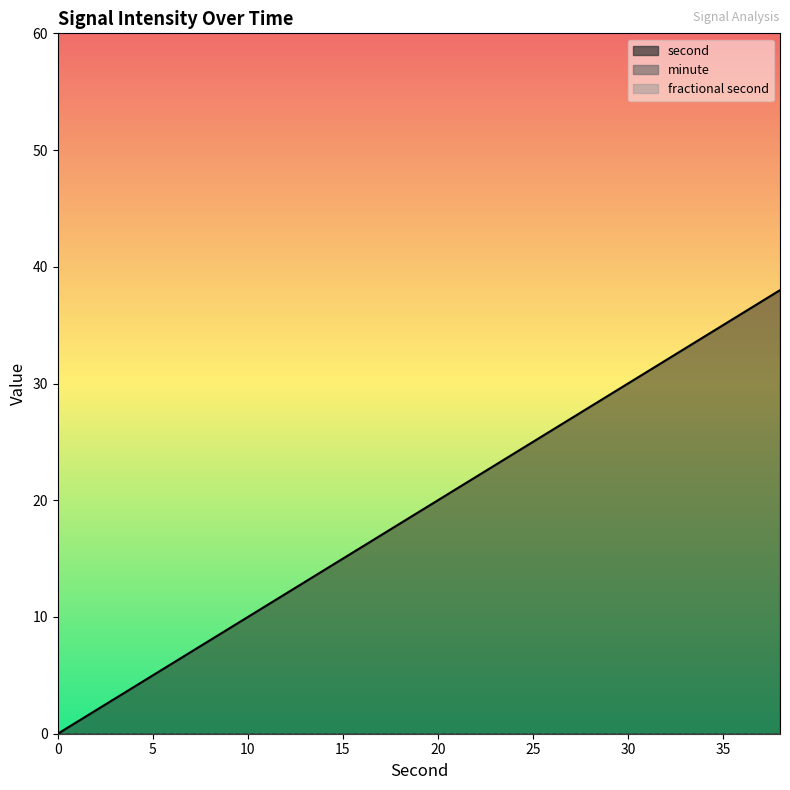

Reading left to right, what are all the values shown in this chart?

second: 0=0	2=2	4=4	6=6	8=8	10=10	12=12	14=14	16=16	18=18	20=20	22=22	24=24	26=26	28=28	30=30	32=32	34=34	36=36	38=38
minute: 0=0	2=0	4=0	6=0	8=0	10=0	12=0	14=0	16=0	18=0	20=0	22=0	24=0	26=0	28=0	30=0	32=0	34=0	36=0	38=0
fractional second: 0=0	2=0	4=0	6=0	8=0	10=0	12=0	14=0	16=0	18=0	20=0	22=0	24=0	26=0	28=0	30=0	32=0	34=0	36=0	38=0